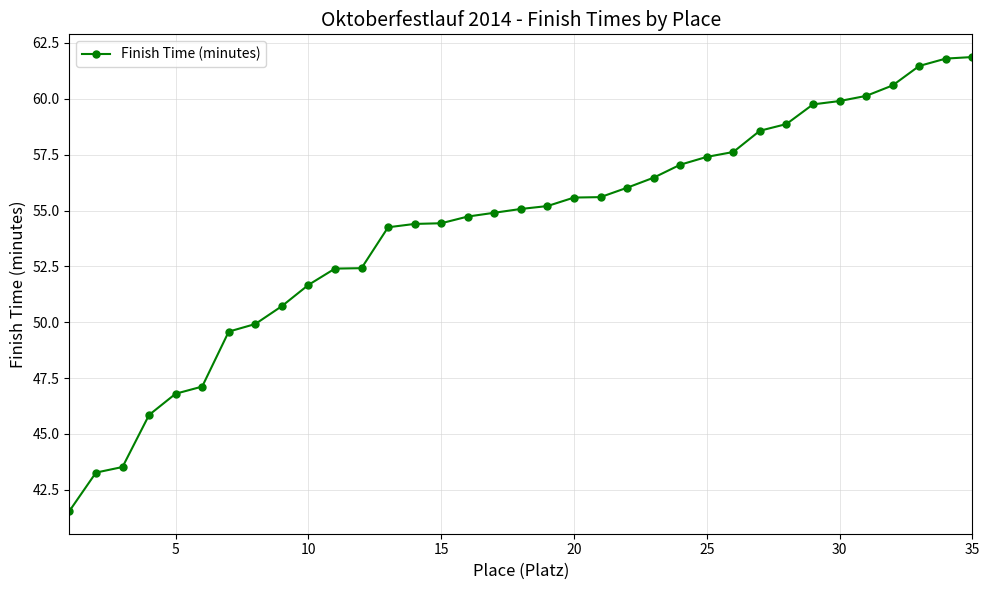

What is the sum of all values?

1896.5